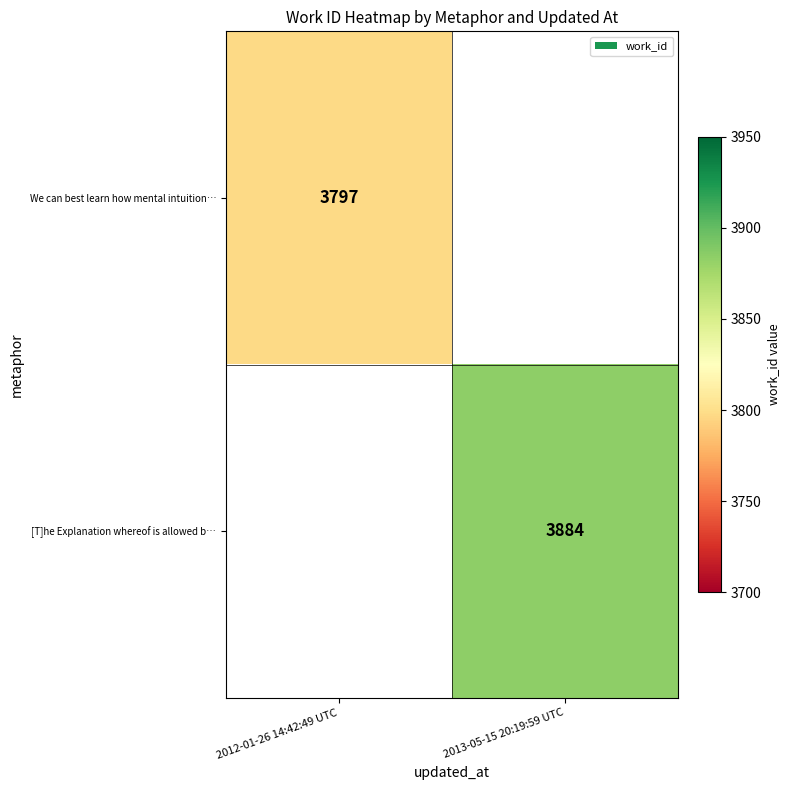

The value of We can best learn how mental intuition… at 2012-01-26 14:42:49 UTC is 3797. True or false?

True